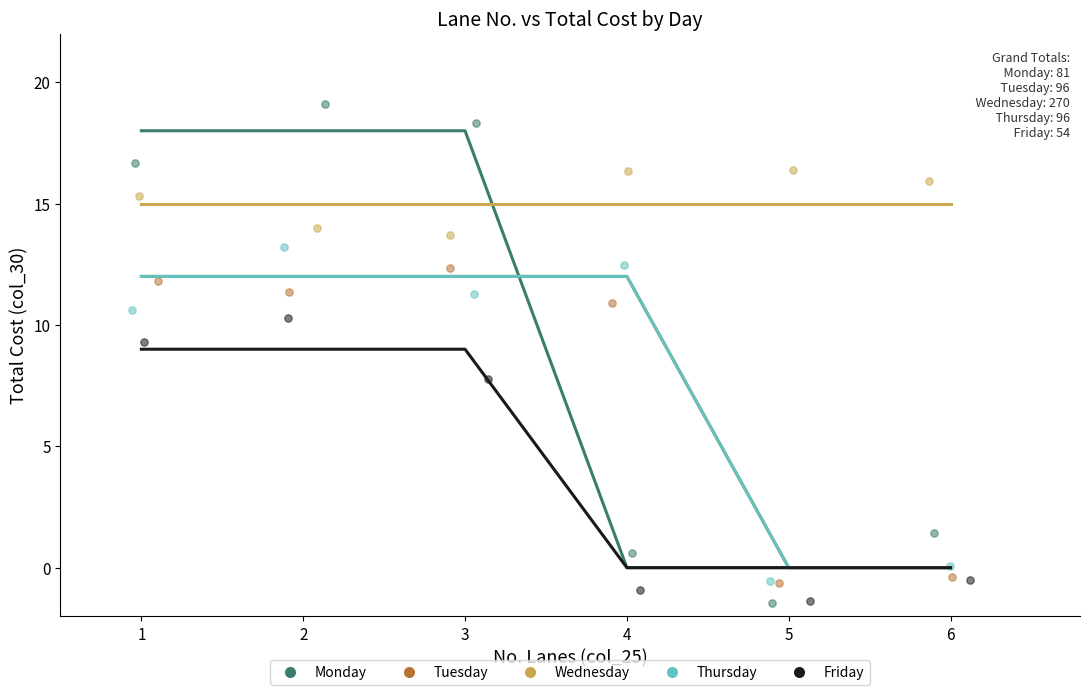

Which series reaches the maximum Y coordinate?

Monday